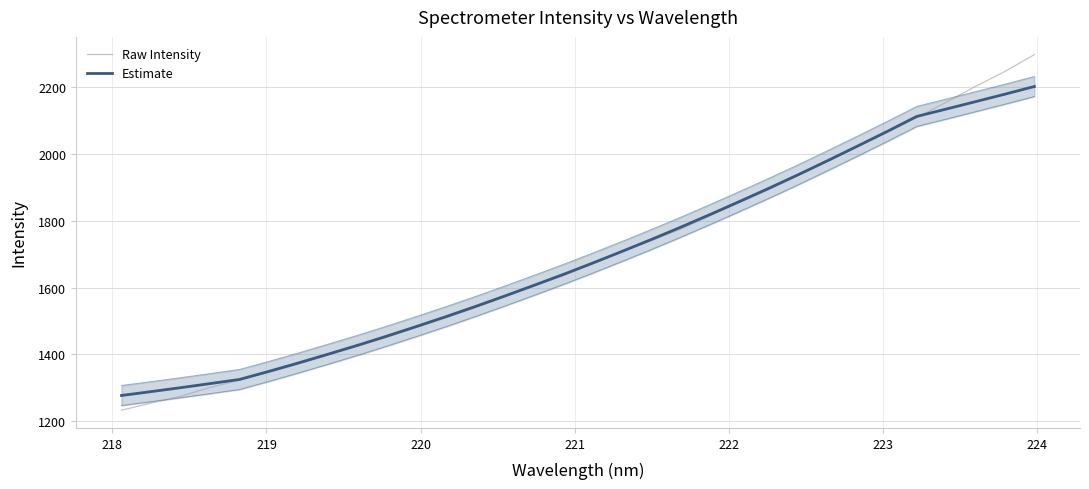

What is the highest value of the Raw Intensity series?

2298.1